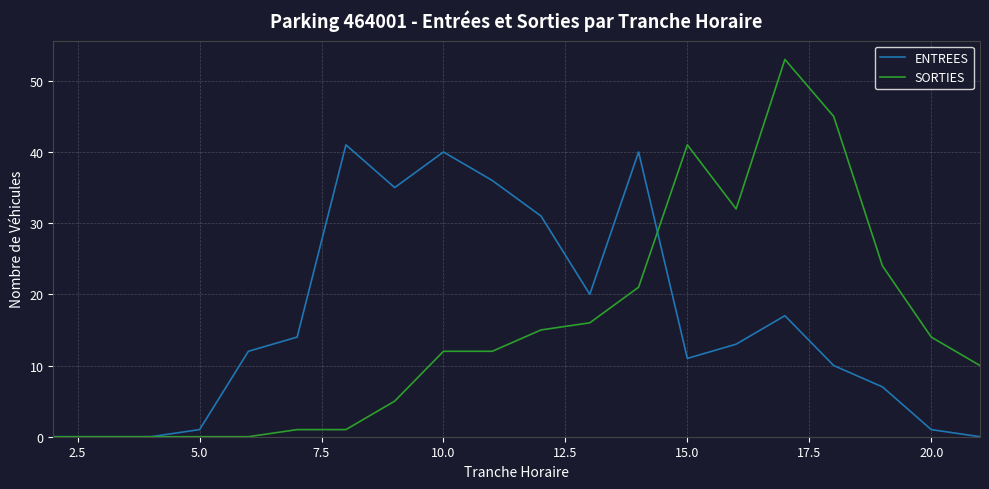

Which series has the largest total across all categories?

ENTREES